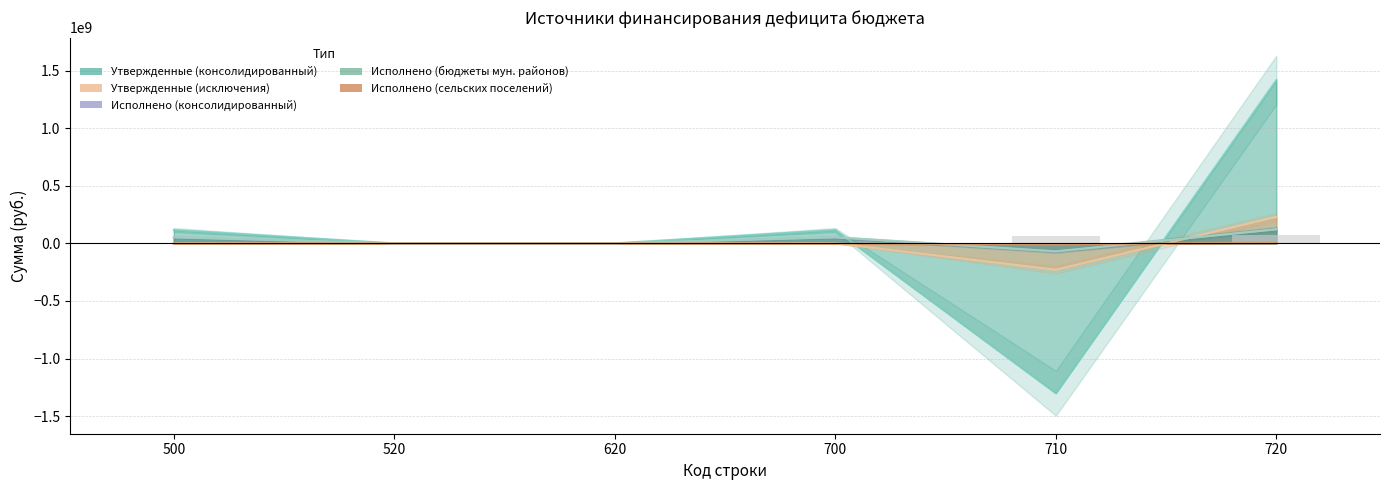

How many values in the Исполнено (бюджеты мун. районов) series are below 53130859?

3